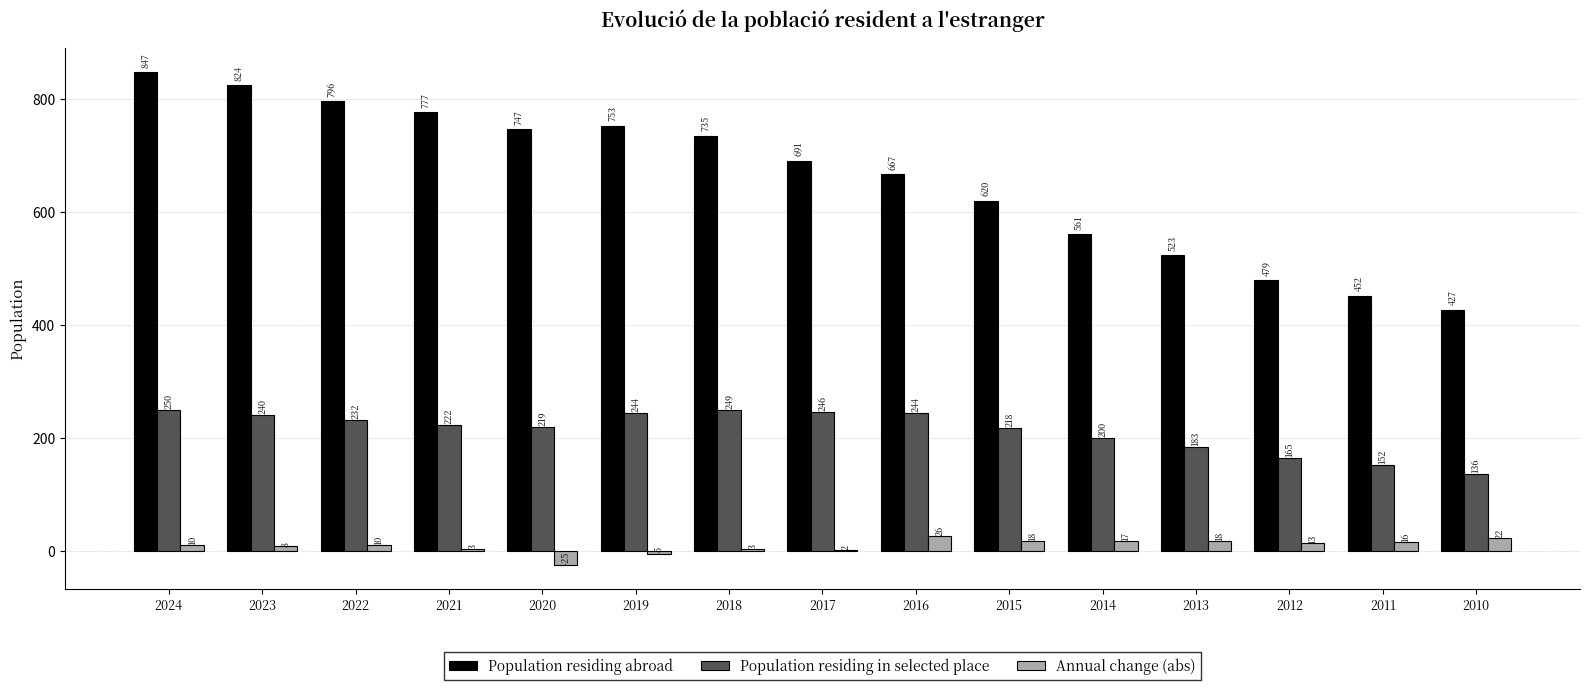

Is the value of Annual change (abs) at 2013 greater than the value of Population residing abroad at 2022?

No